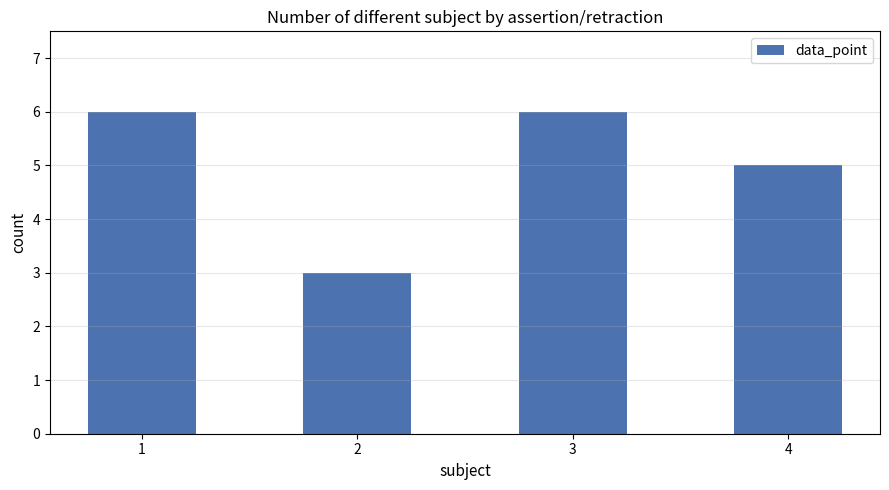

How many bars are there in total?

4